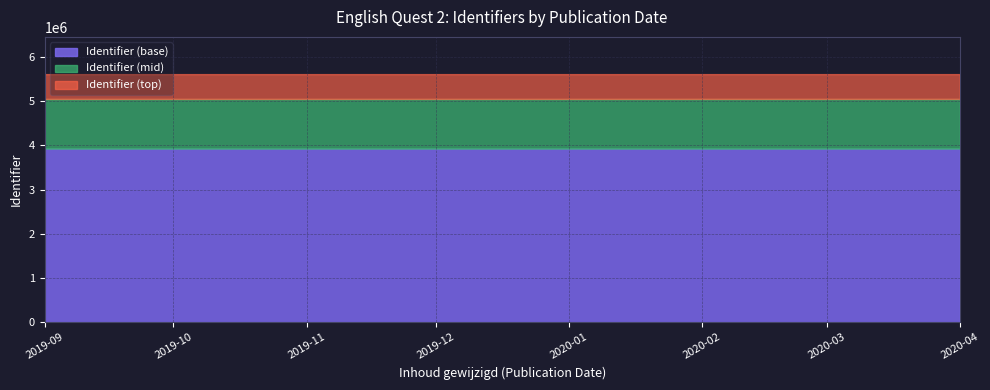

What is the minimum value for Identifier (base)?

3927401.8